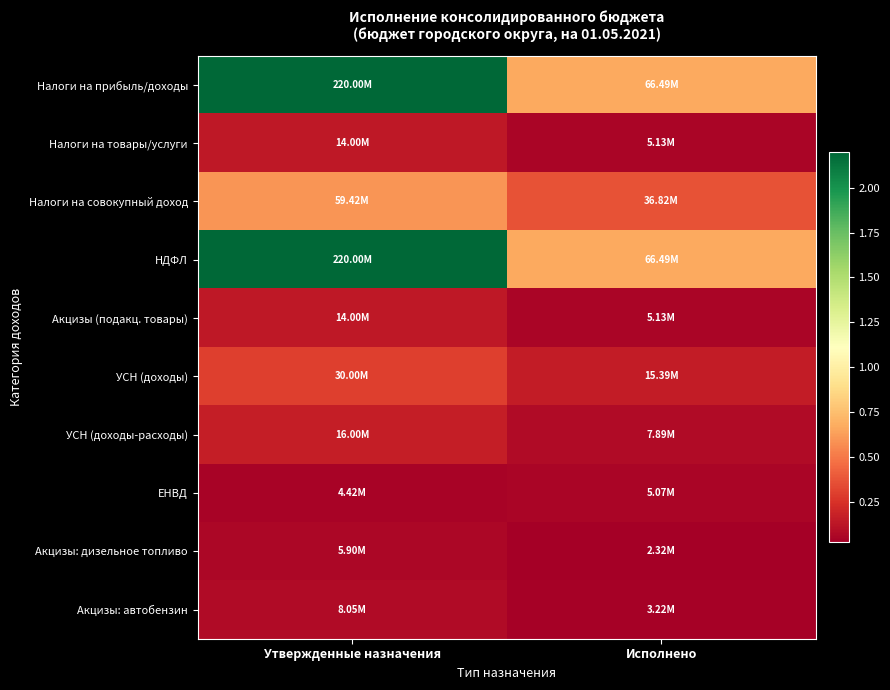

Reading left to right, what are all the values shown in this chart?

Налоги на прибыль/доходы: Утвержденные назначения=220000000.0	Исполнено=66493286.9
Налоги на товары/услуги: Утвержденные назначения=14000000.0	Исполнено=5133859.7
Налоги на совокупный доход: Утвержденные назначения=59419300.0	Исполнено=36819974.7
НДФЛ: Утвержденные назначения=220000000.0	Исполнено=66493286.9
Акцизы (подакц. товары): Утвержденные назначения=14000000.0	Исполнено=5133859.7
УСН (доходы): Утвержденные назначения=30000000.0	Исполнено=15385330.5
УСН (доходы-расходы): Утвержденные назначения=16000000.0	Исполнено=7891616.1
ЕНВД: Утвержденные назначения=4419300.0	Исполнено=5070691.2
Акцизы: дизельное топливо: Утвержденные назначения=5900000.0	Исполнено=2319509.0
Акцизы: автобензин: Утвержденные назначения=8052000.0	Исполнено=3218388.9